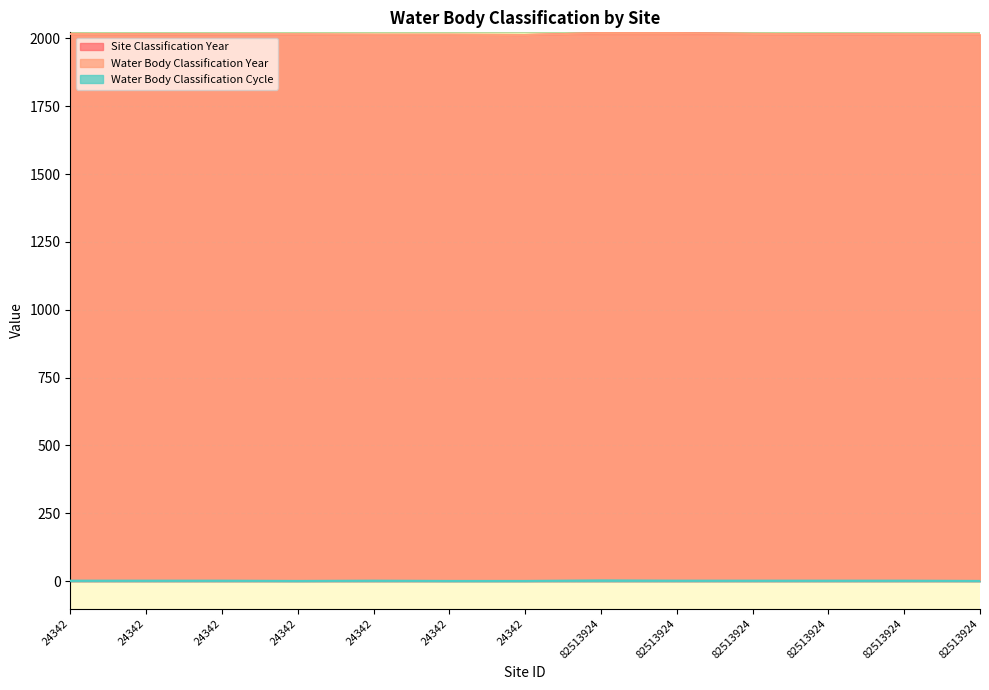

True or false: Water Body Classification Cycle has more than 2 interior local peaks.

False